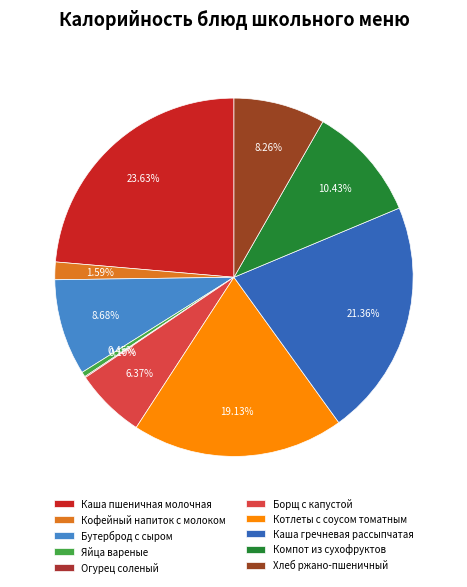

Does Каша пшеничная молочная represent more than half of the total?

No